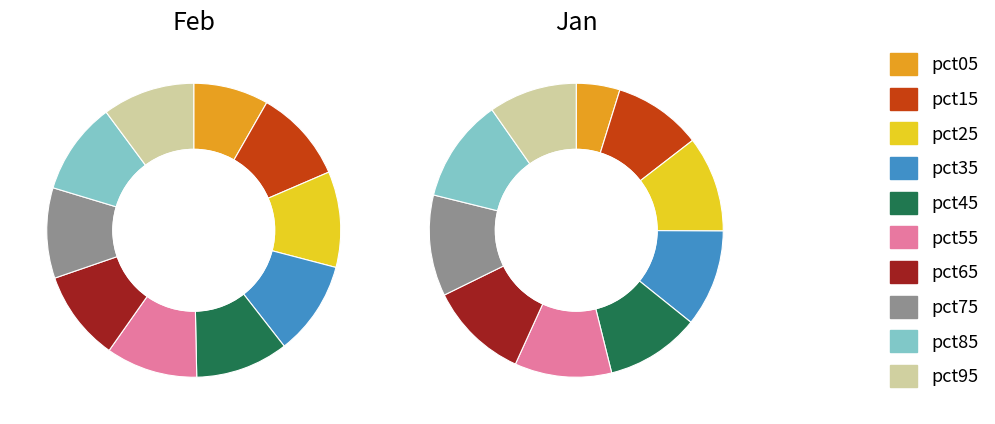

To the nearest percent, what percentage of the pie is 4?

10%